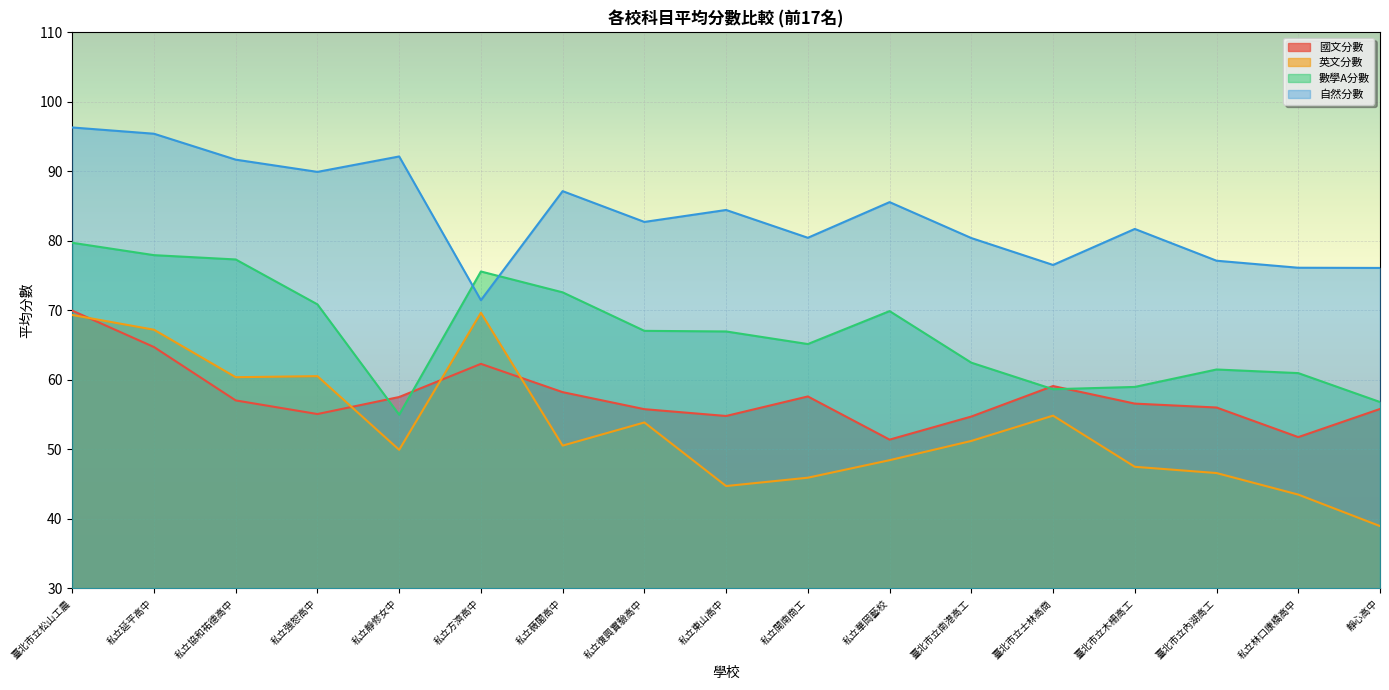

Between 私立協和祐德高中 and 臺北市立士林高商, which series saw the biggest shift?

數學A分數